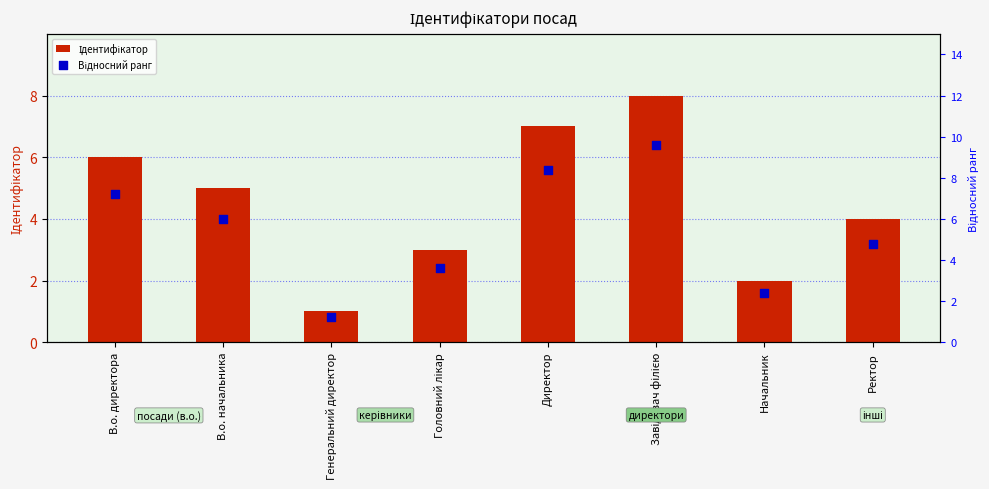

What are all the series names shown in the legend?

Ідентифікатор, Відносний ранг